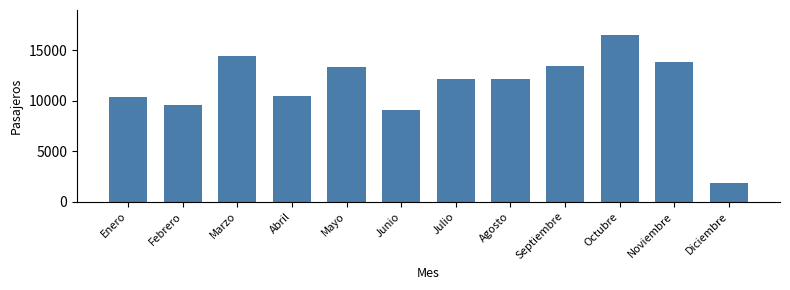

What is the maximum value shown in the chart?

16516